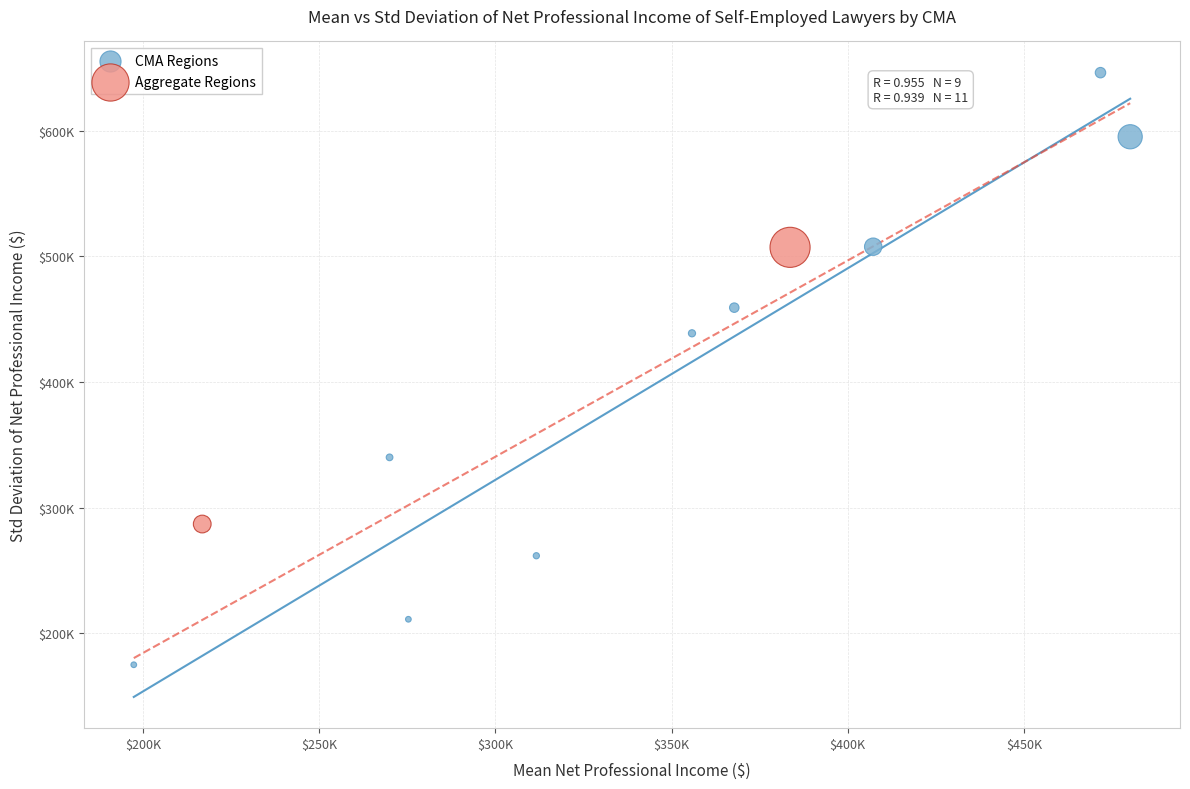

What are all the series names shown in the legend?

CMA Regions, Aggregate Regions